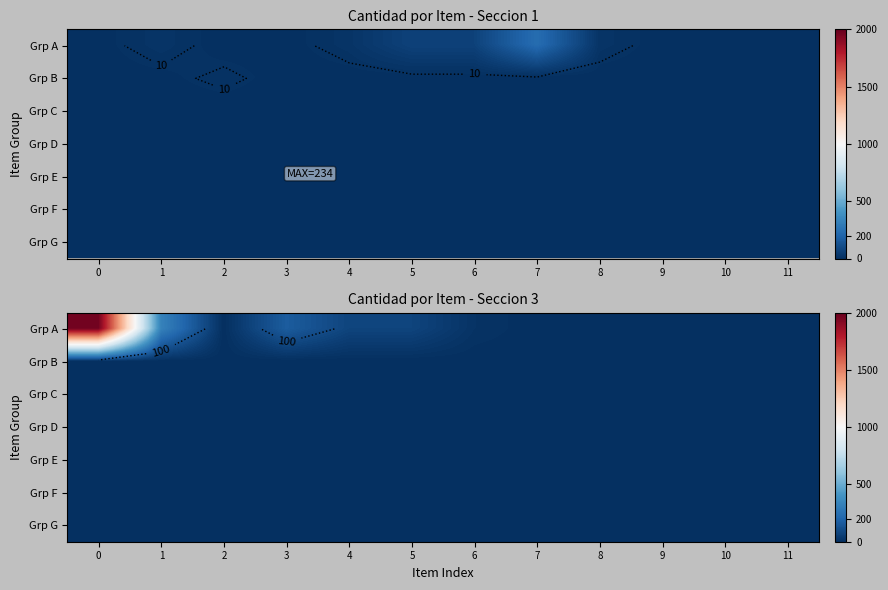

What is the highest value of the Grp A series?

1968.0